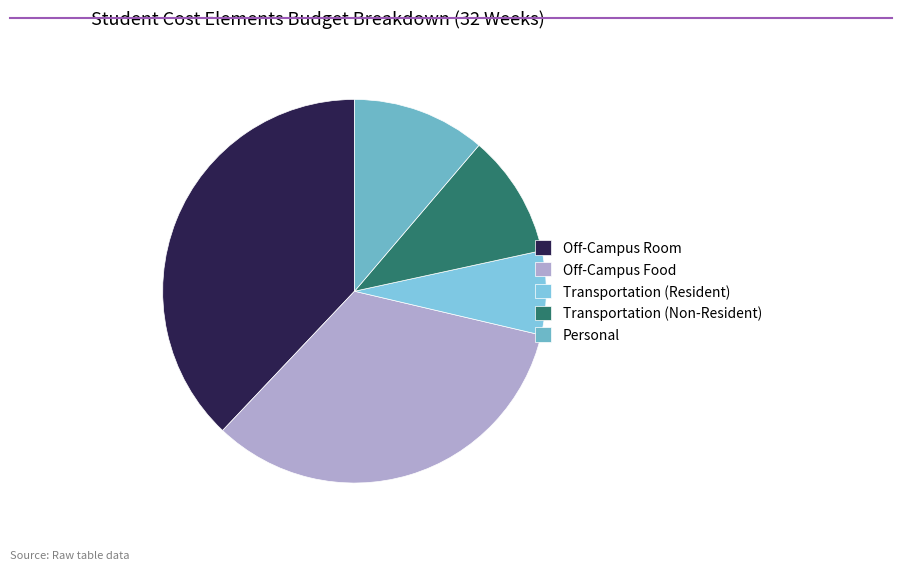

To the nearest percent, what portion does Transportation (Non-Resident) represent?

10%